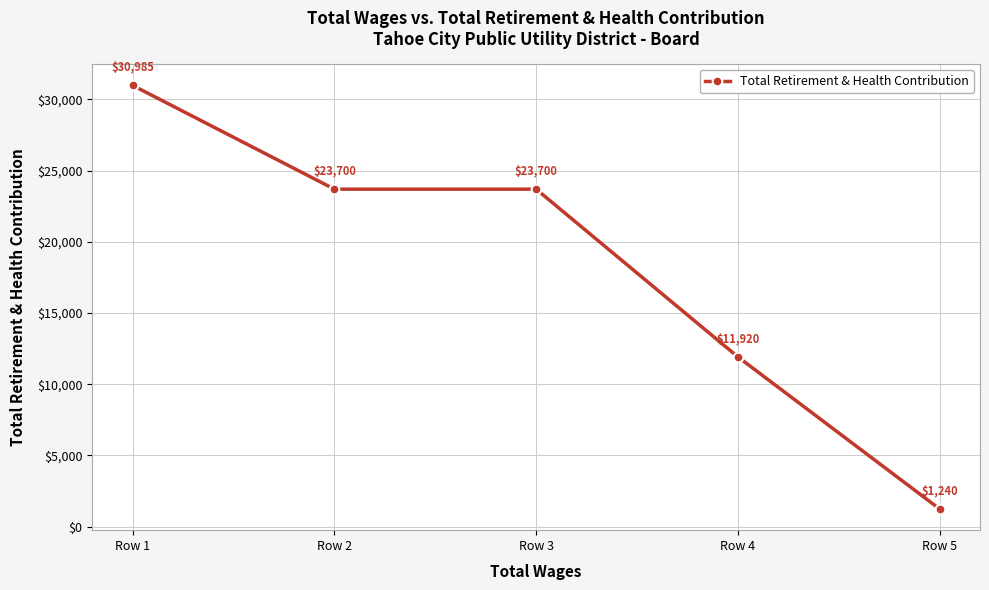

At which category does the chart reach its minimum across all series?

Row 5